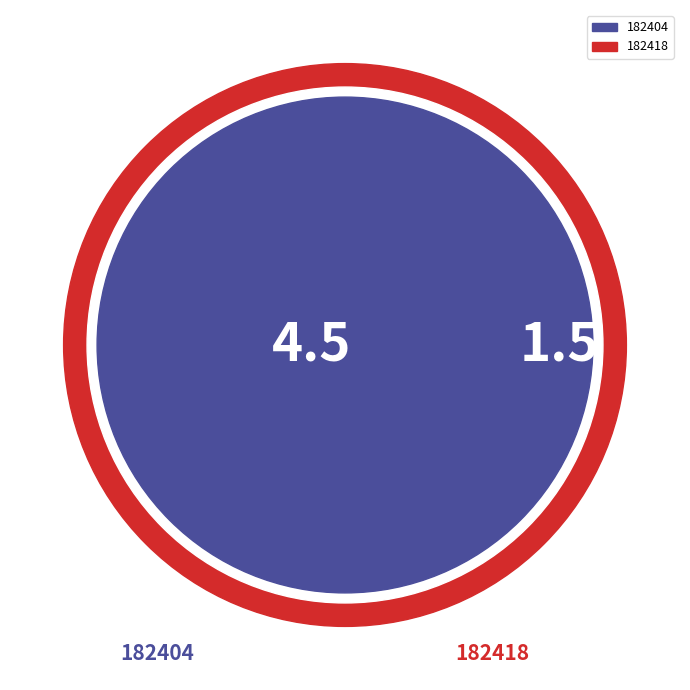

Which slice is the smallest?

182418